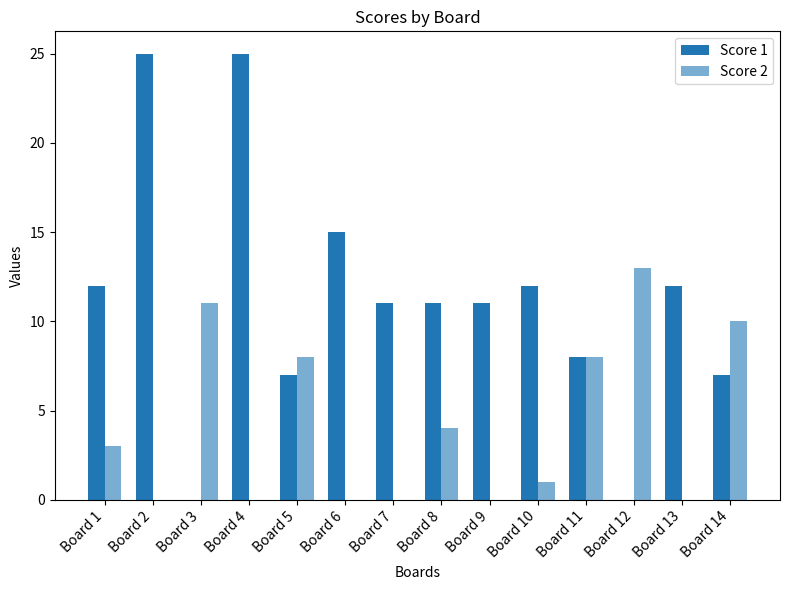

What is the difference between the Score 1 values at Board 1 and Board 11?

4